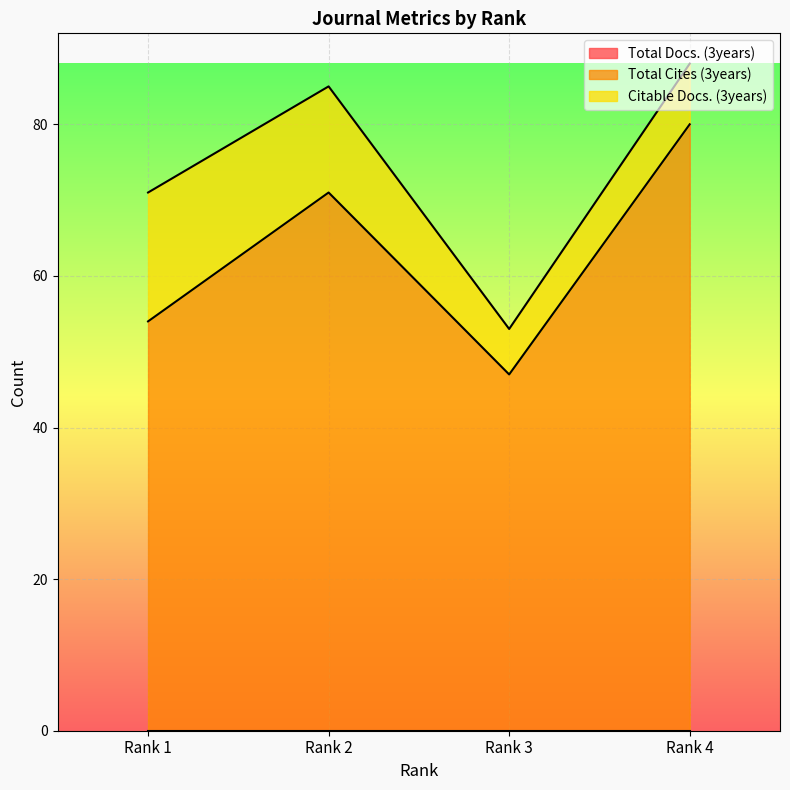

Does the chart display data point markers on the line(s)?

No